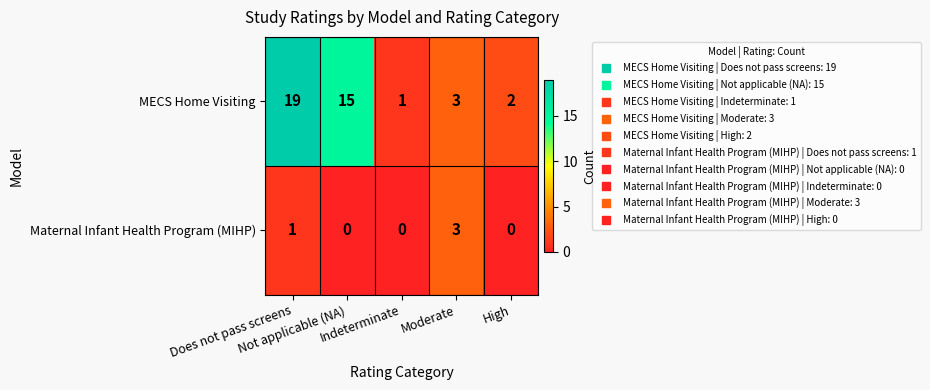

Which series has the largest range (max minus min)?

MECS Home Visiting